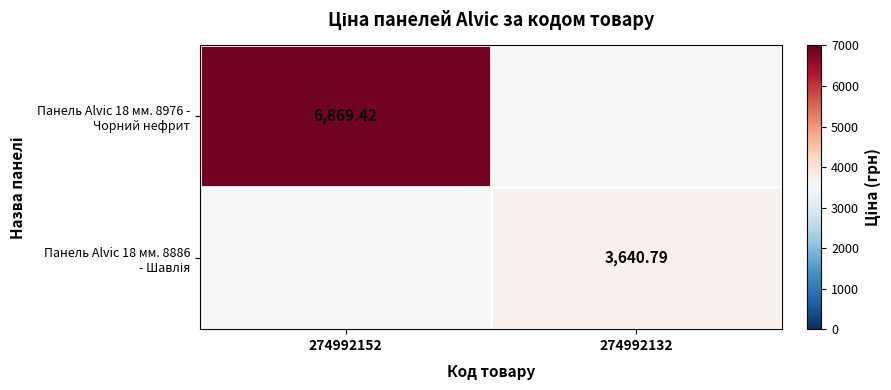

What is the minimum value for Панель Alvic 18 мм. 8976 - Чорний нефрит?

6869.4